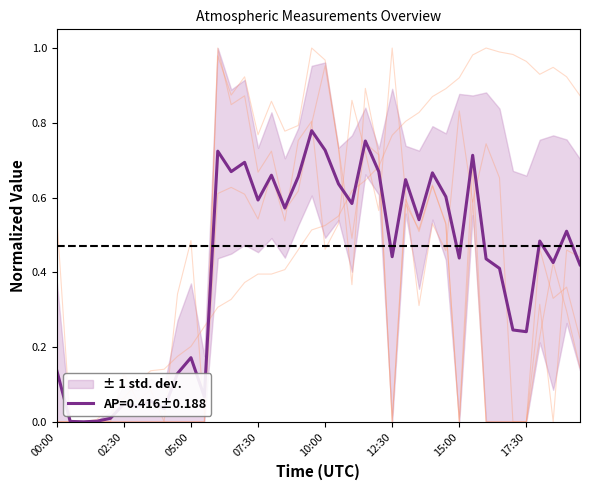

What is the maximum value shown in the chart?

1.0